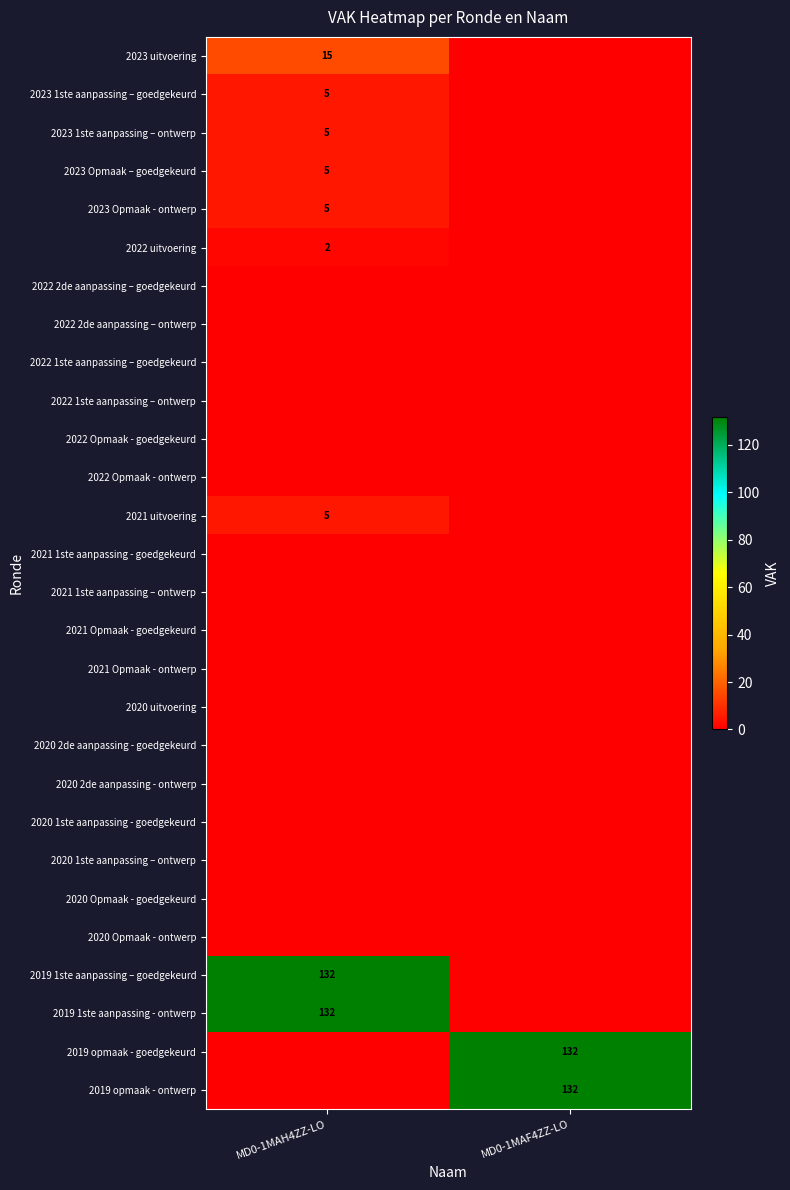

The 2022 uitvoering series shows 1 at MD0-1MAH4ZZ-LO. True or false?

False